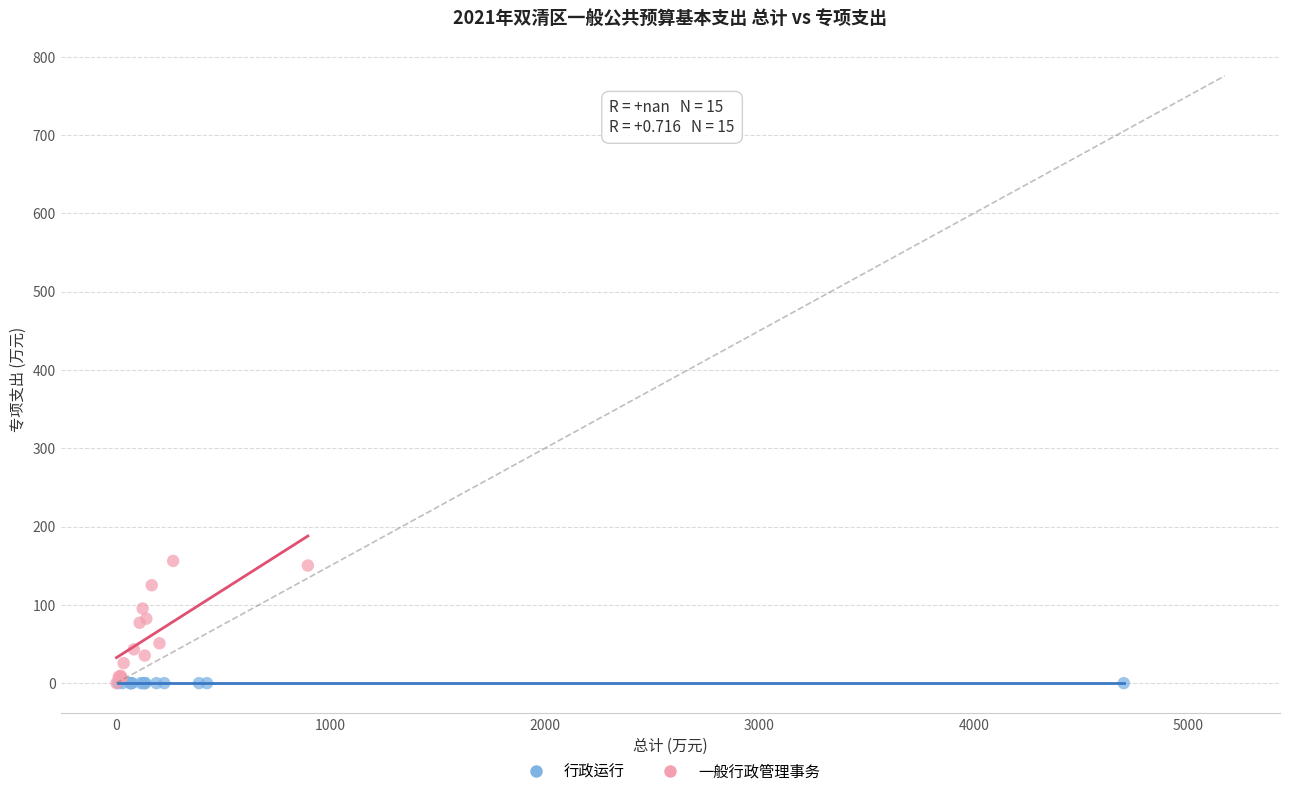

Which series contains the highest Y value?

一般行政管理事务